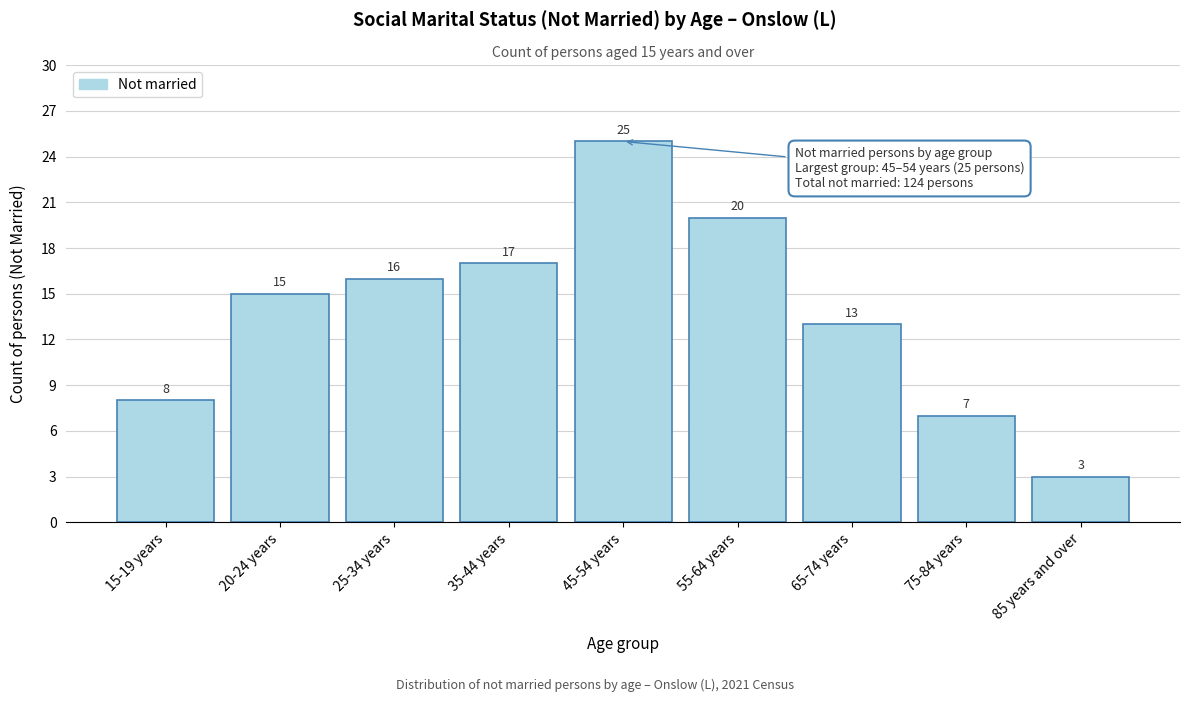

Reading left to right, transcribe all the data shown in this chart.

8	15	16	17	25	20	13	7	3